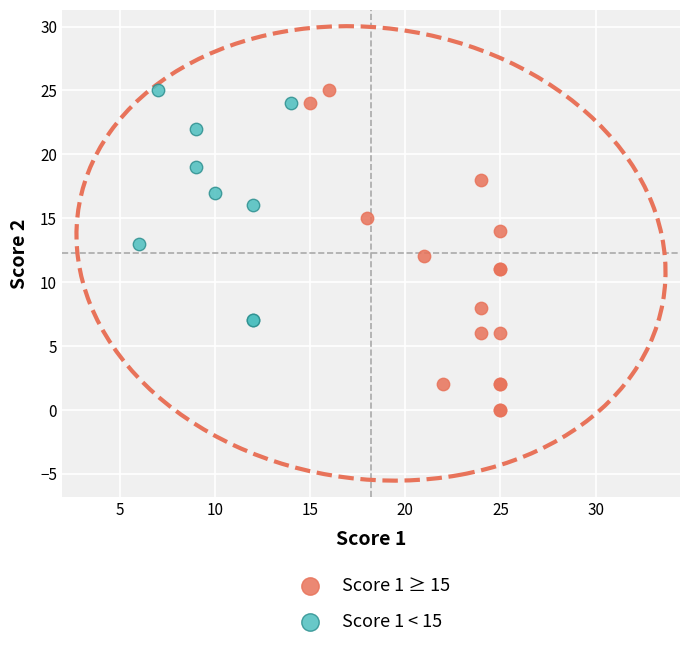

Which series has the widest spread of Y values?

Score 1 ≥ 15